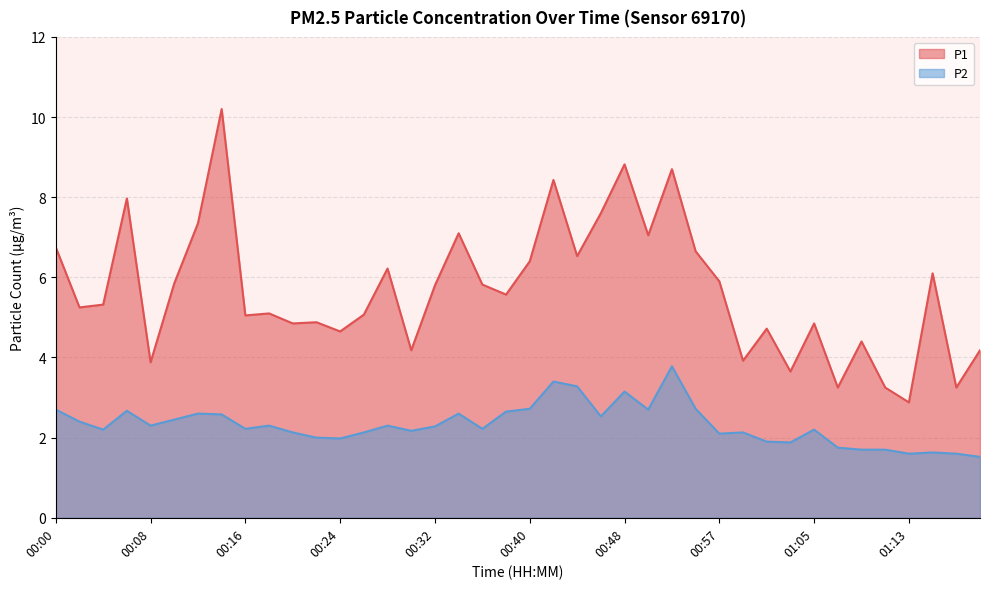

Reading left to right, list all the values displayed in this chart.

P1: 6.8	5.2	5.3	8.0	3.9	5.8	7.3	10.2	5.0	5.1	4.8	4.9	4.7	5.1	6.2	4.2	5.8	7.1	5.8	5.6	6.4	8.4	6.5	7.6	8.8	7.0	8.7	6.7	5.9	3.9	4.7	3.6	4.8	3.2	4.4	3.2	2.9	6.1	3.2	4.2
P2: 2.7	2.4	2.2	2.7	2.3	2.5	2.6	2.6	2.2	2.3	2.1	2.0	2.0	2.1	2.3	2.2	2.3	2.6	2.2	2.6	2.7	3.4	3.3	2.5	3.1	2.7	3.8	2.7	2.1	2.1	1.9	1.9	2.2	1.8	1.7	1.7	1.6	1.6	1.6	1.5